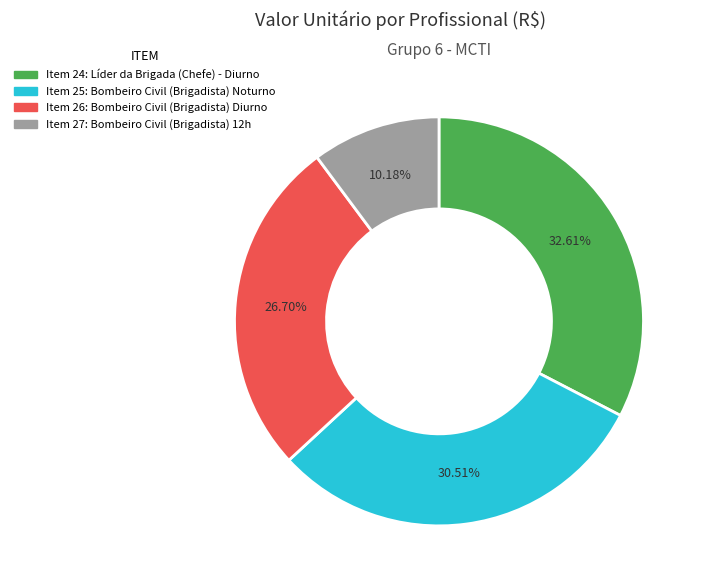

Do Item 25: Bombeiro Civil (Brigadista) Noturno and Item 26: Bombeiro Civil (Brigadista) Diurno together represent more than half of the pie?

Yes